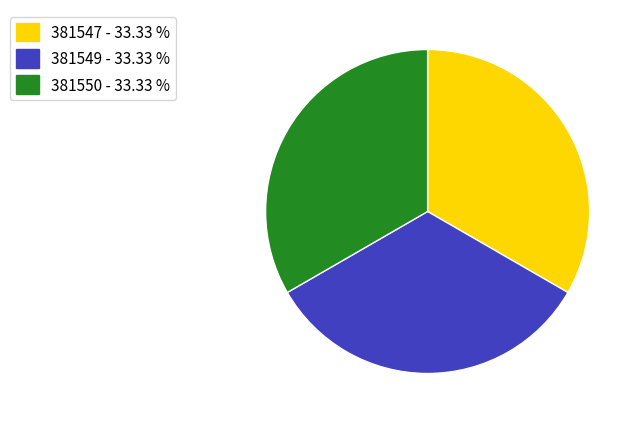

The 381547 slice represents 33% of the pie. True or false?

True